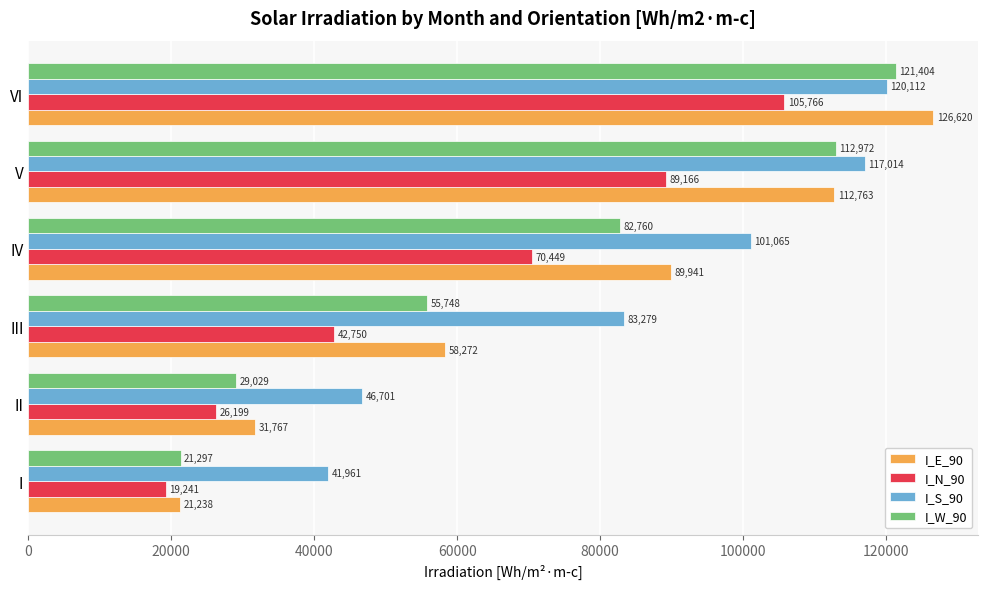

Which series has the largest total across all categories?

I_S_90